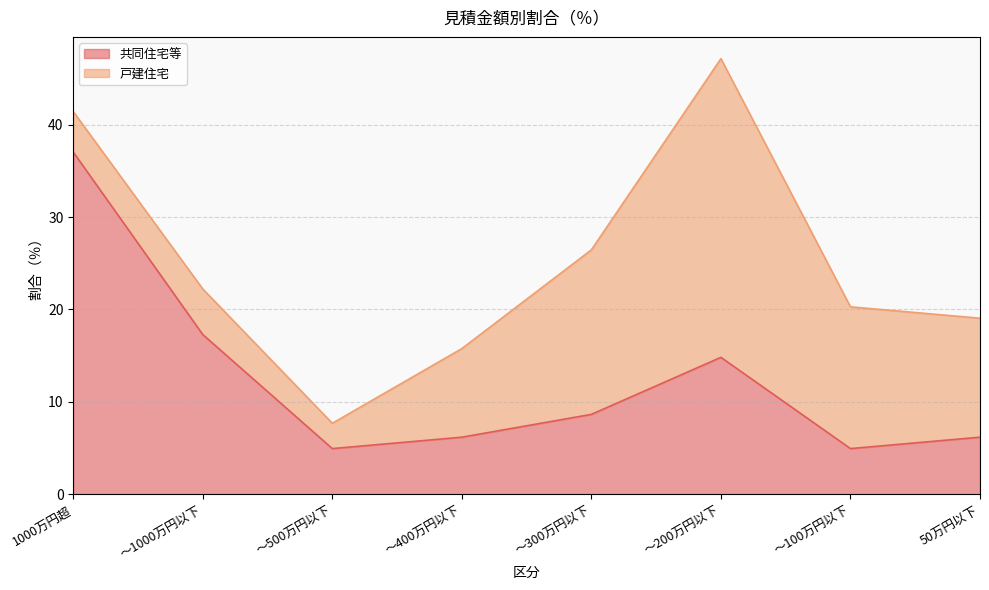

Reading left to right, extract all data points from this chart.

1000万円超=37.0	～1000万円以下=17.3	～500万円以下=4.9	～400万円以下=6.2	～300万円以下=8.6	～200万円以下=14.8	～100万円以下=4.9	50万円以下=6.2